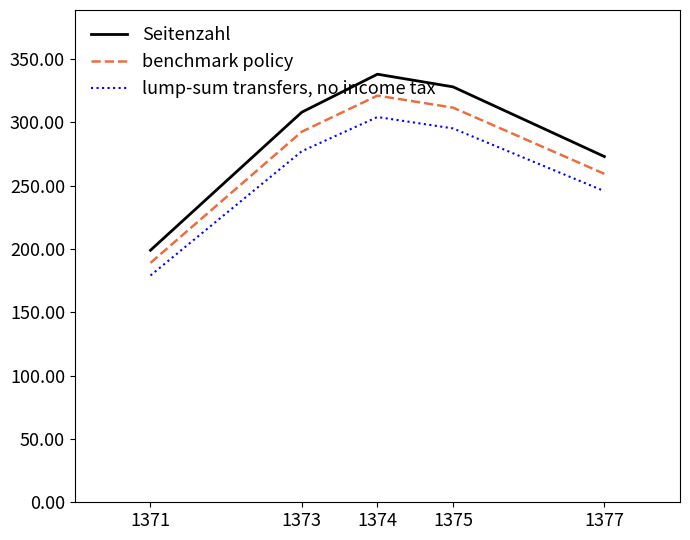

Is the value of lump-sum transfers, no income tax at 1371 greater than the value of Seitenzahl at 1374?

No